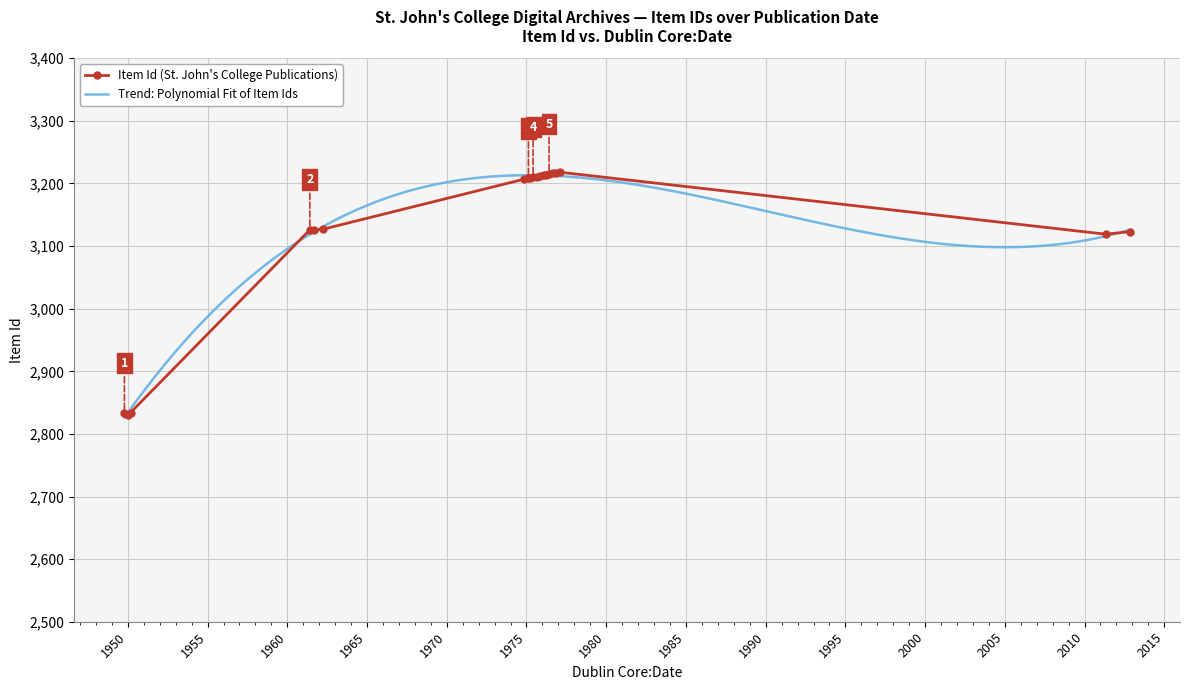

What is the maximum value shown in the chart?

3218